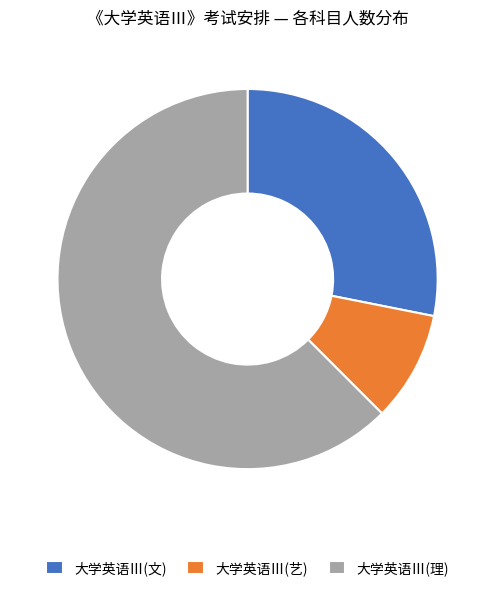

Rank the categories by value from highest to lowest.

大学英语Ⅲ(理), 大学英语Ⅲ(文), 大学英语Ⅲ(艺)